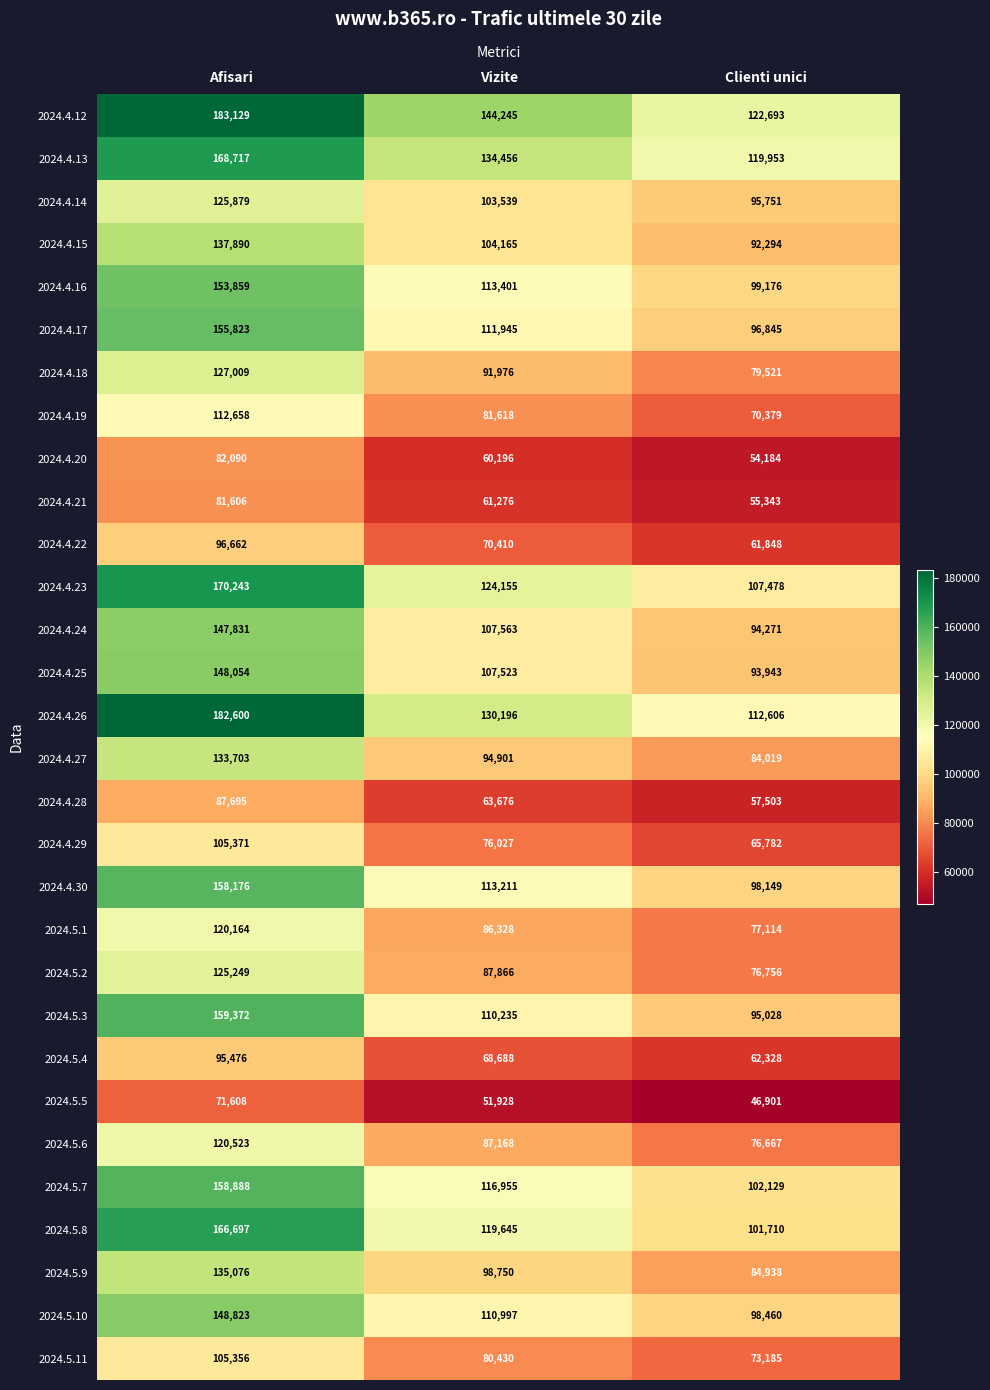

How many distinct data groups are displayed?

30